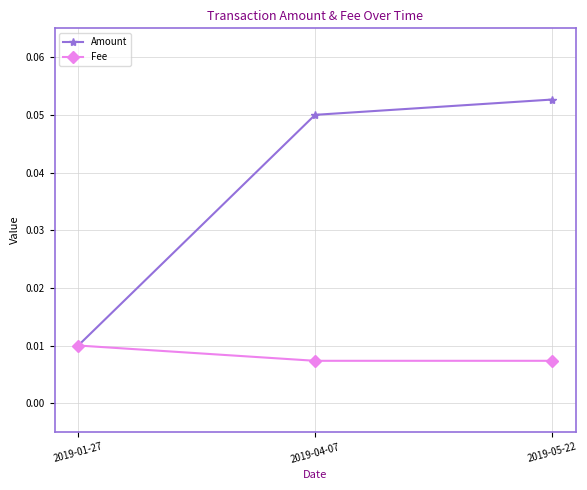

At 2019-05-22, list the series in order from smallest to largest.

Fee, Amount